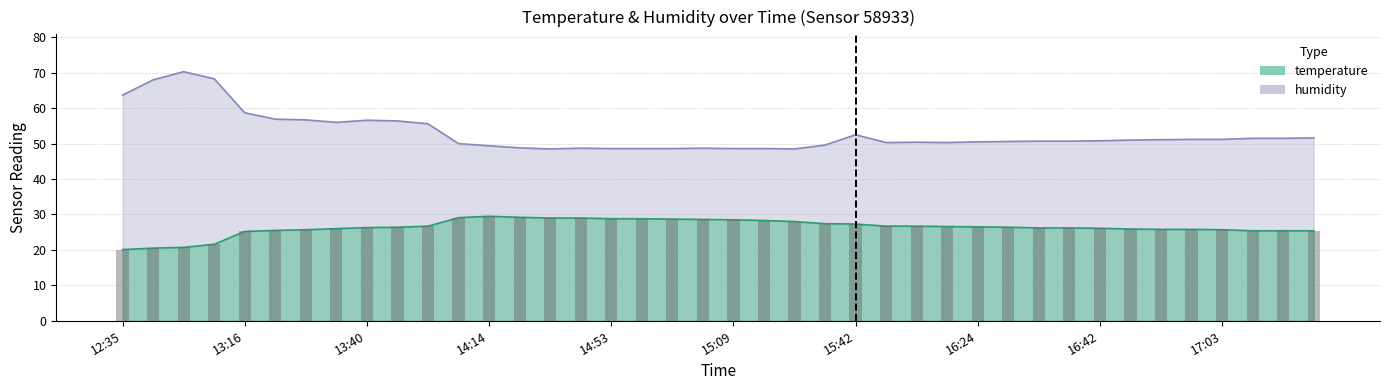

What is the total value across all series at 17:19?

76.9